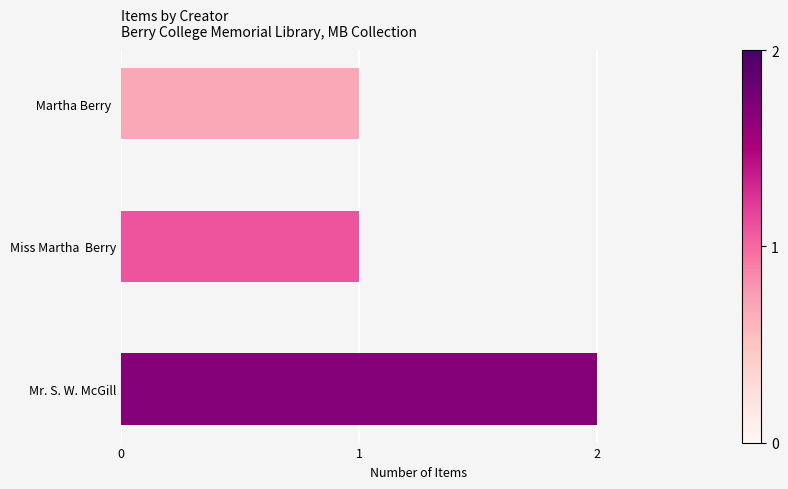

What is the sum of all values?

4